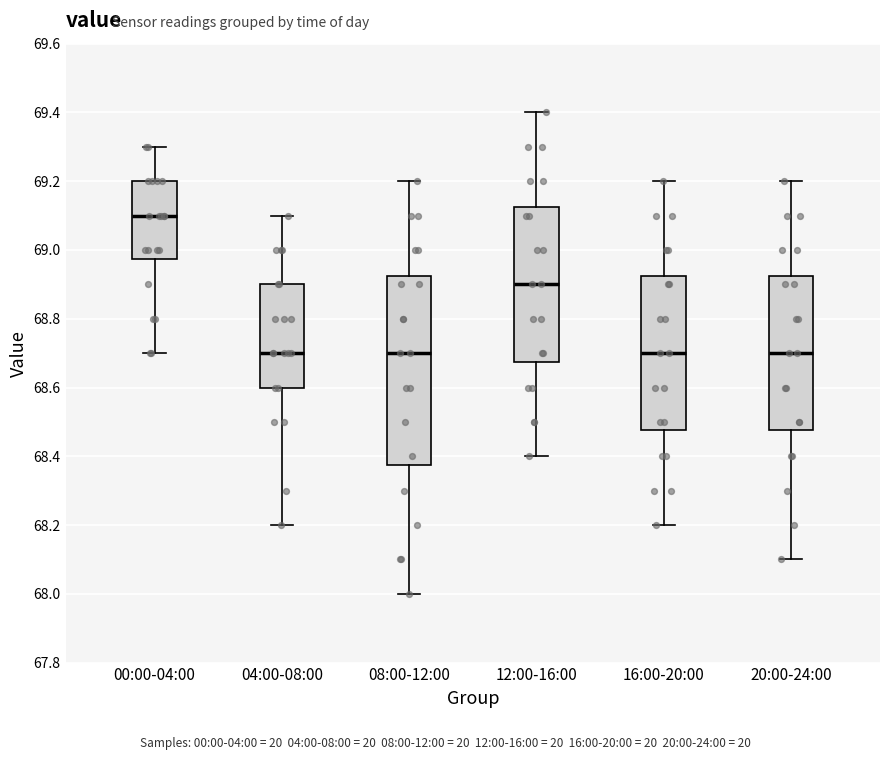

Where is the lower edge of the box for 20:00-24:00 on the y-axis? The values are not printed on the chart, so give them approximately, as read against the axis.

68.48